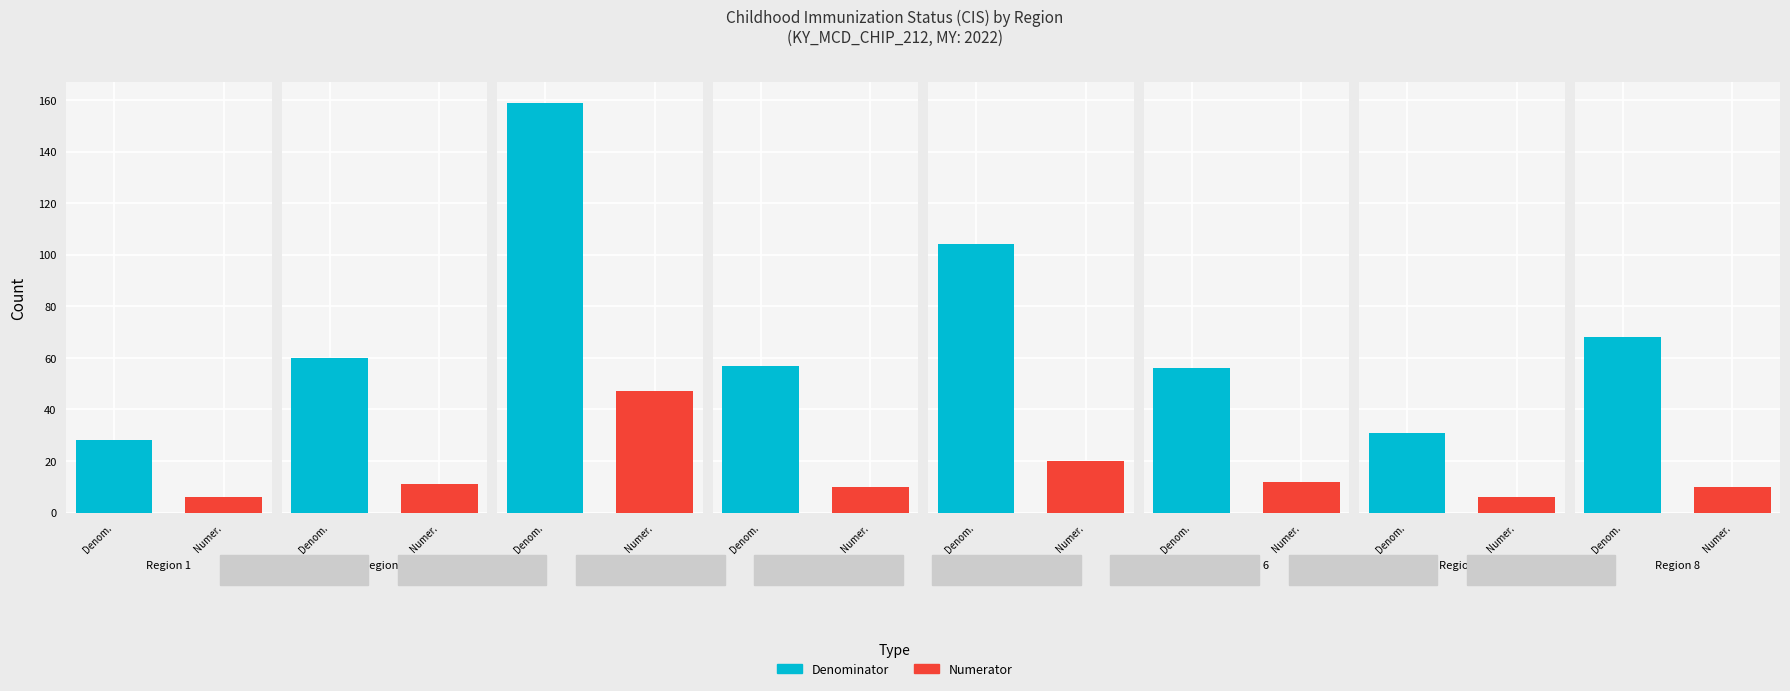

What is the approximate value of Numerator at Region 6, to the nearest 10?

10